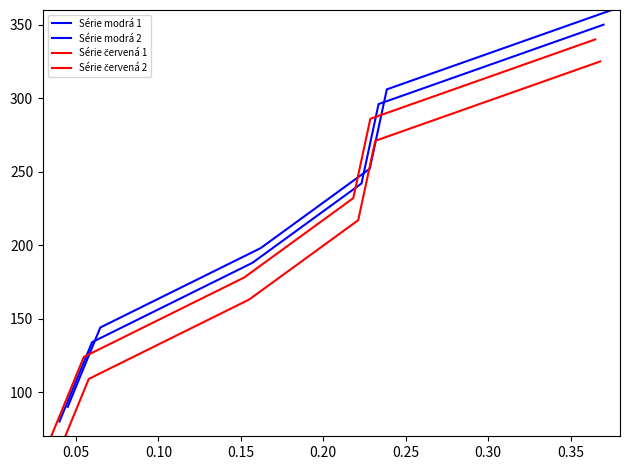

Is it true that Série červená 1 equals 21 at 0.00?

False